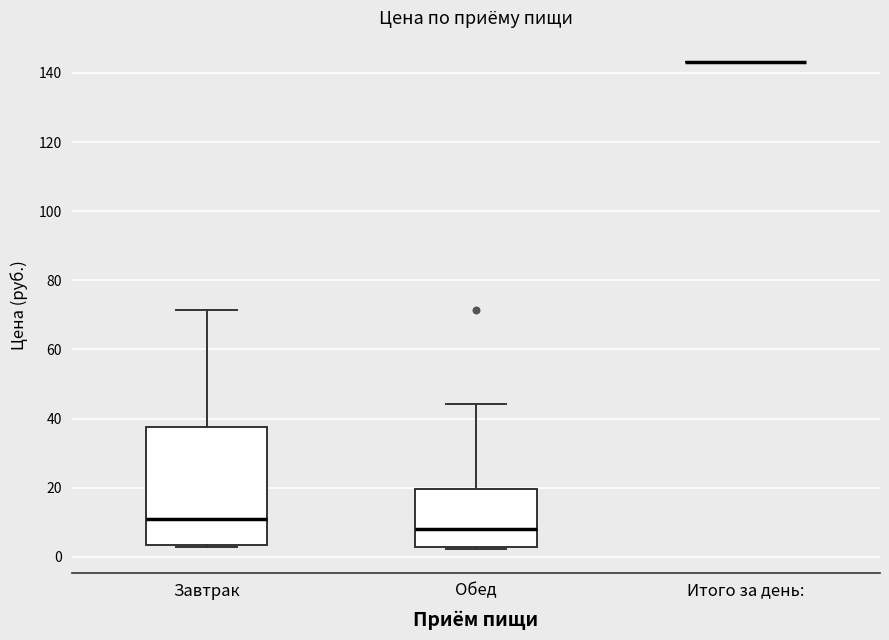

Comparing the boxes themselves (not the whiskers), which one is the tallest?

Завтрак